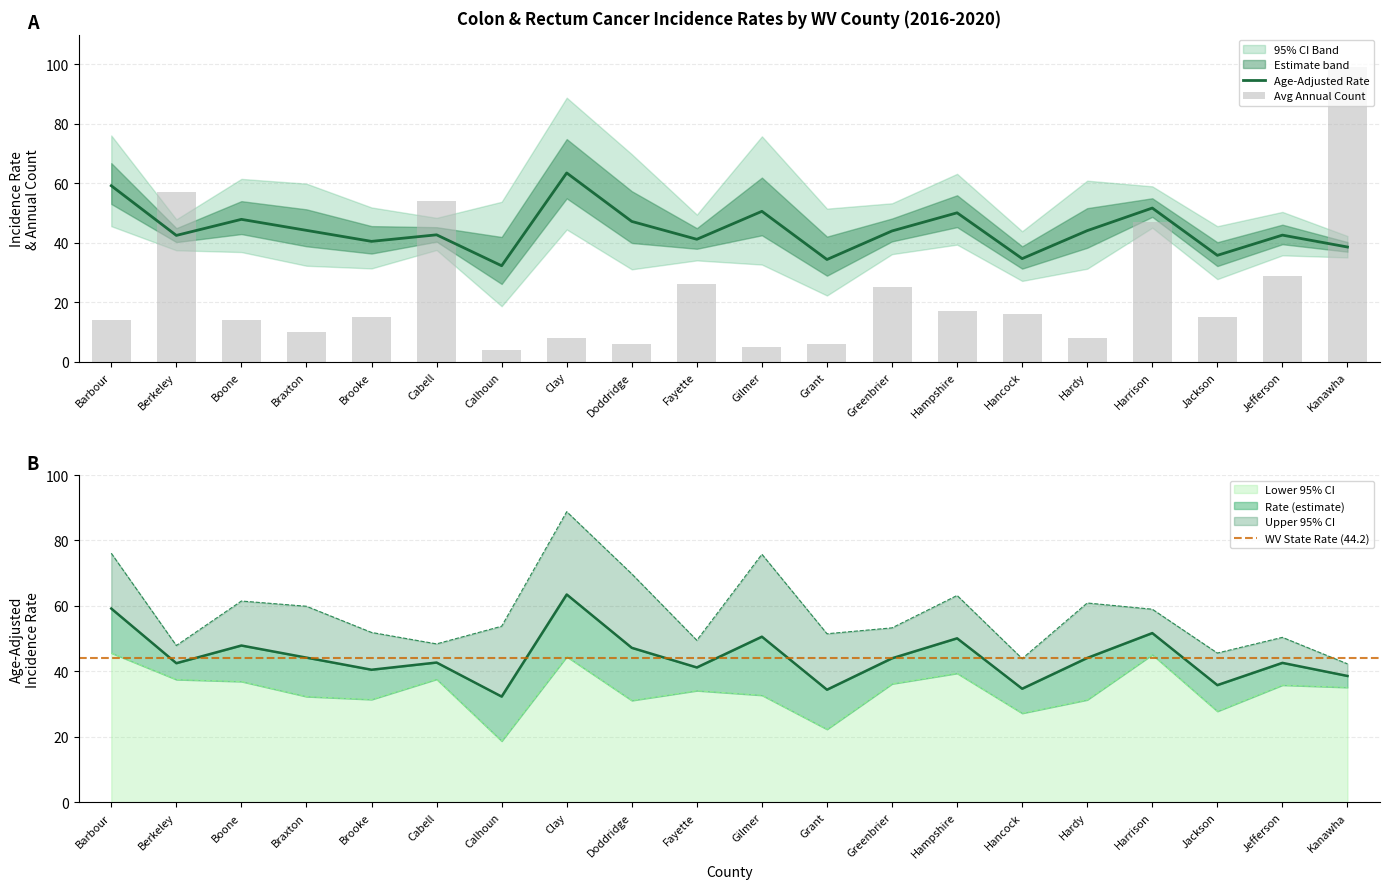

Rank the series by their maximum value, from lowest to highest.

Lower 95% CI, Age-Adjusted Rate, Upper 95% CI, Avg Annual Count